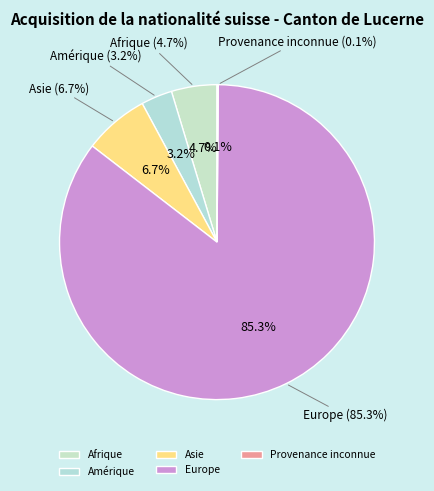

Does Europe represent more than half of the total?

Yes